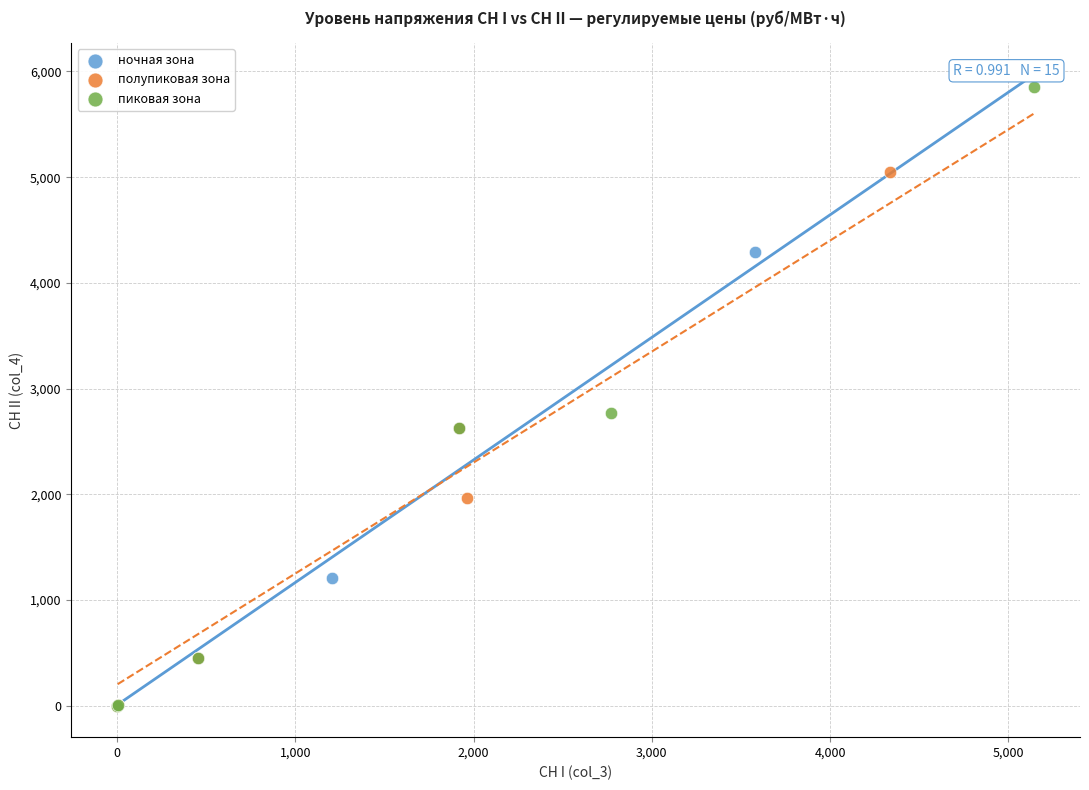

Which series contains the highest Y value?

пиковая зона